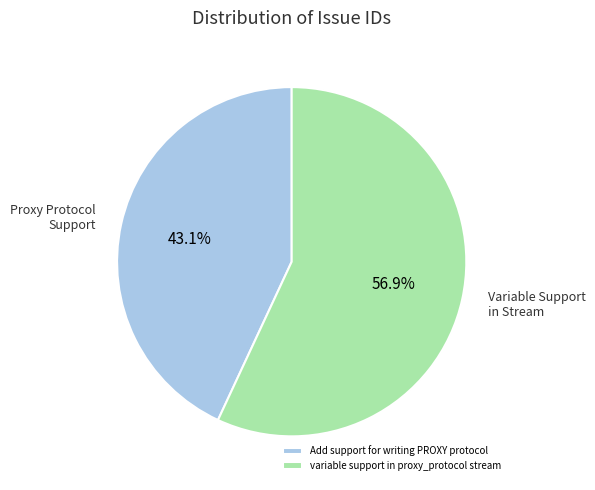

Rank the categories by value from highest to lowest.

variable support in proxy_protocol stream, Add support for writing PROXY protocol